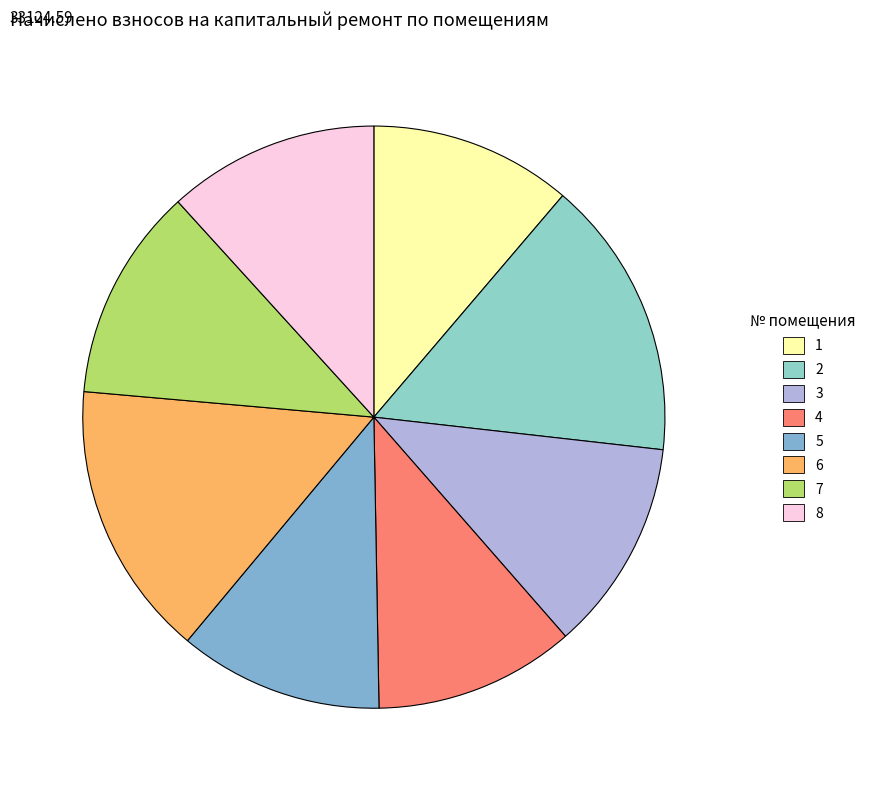

What percentage is the 6 slice, to the nearest percent?

15%